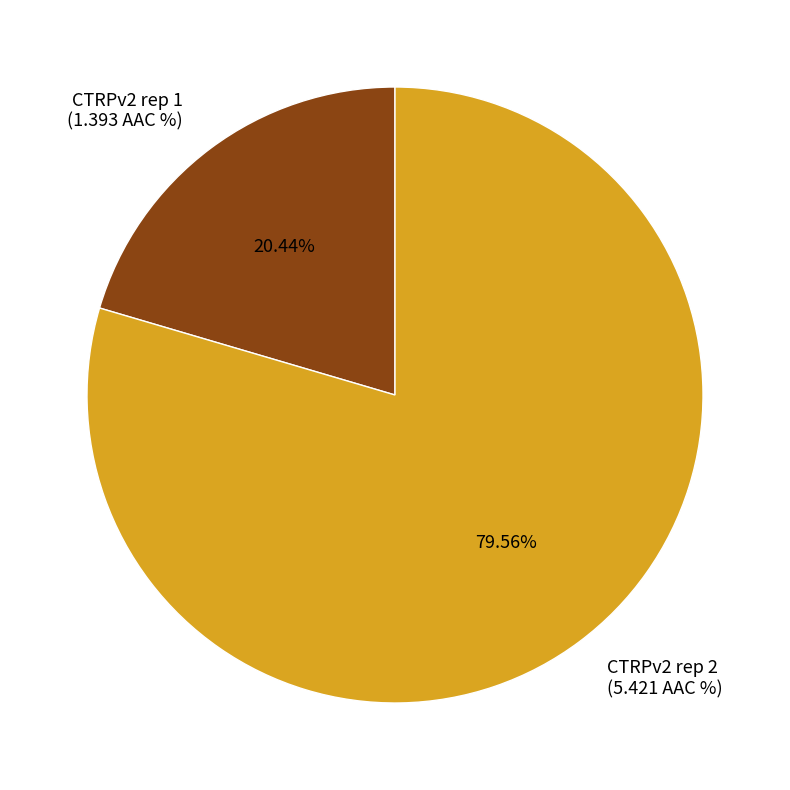

How many segments does this pie chart have?

2